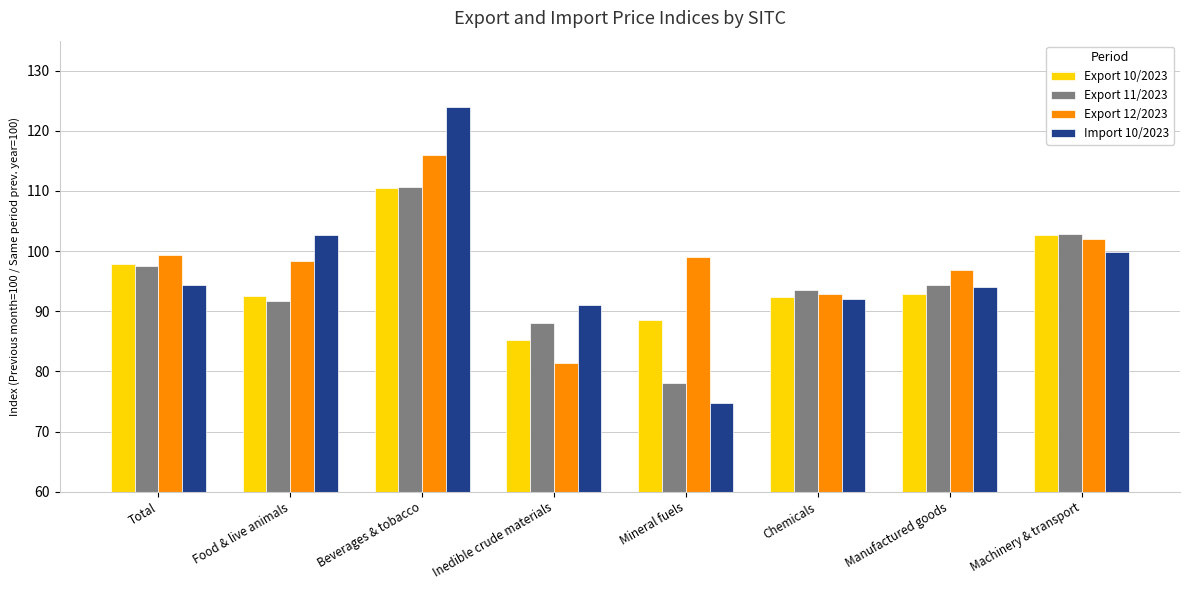

Read the Export 11/2023 value at Chemicals.

93.5